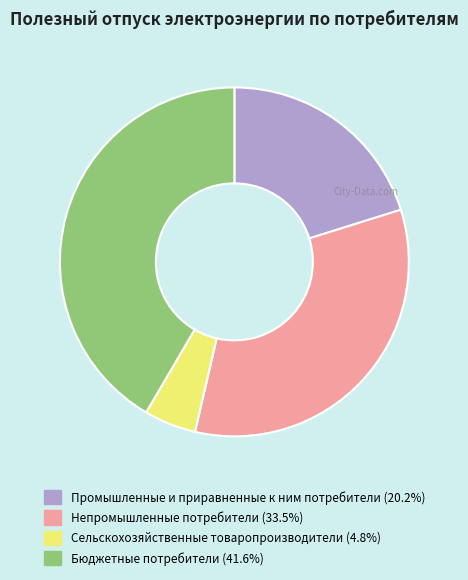

Does Бюджетные потребители account for over 50% of the chart?

No